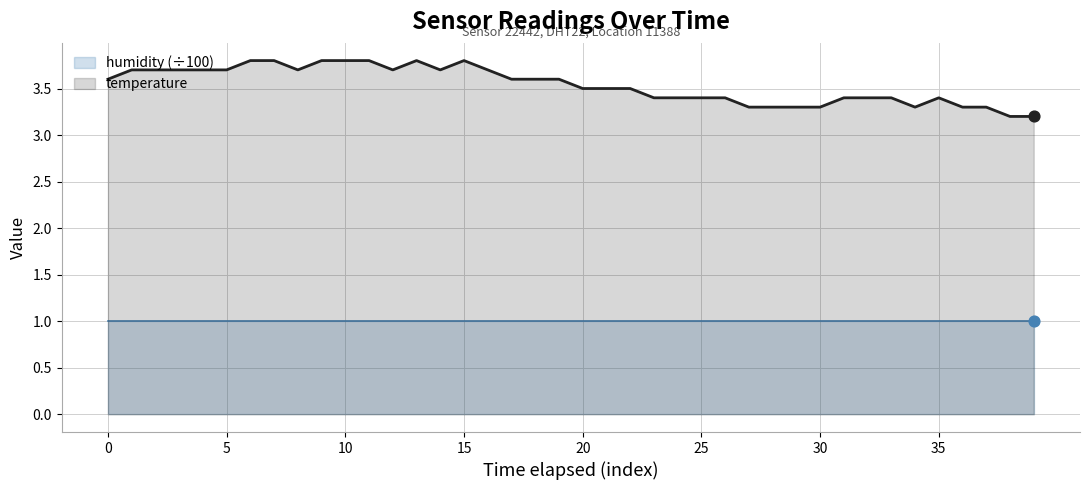

What is the ratio of the value at 2022-11-20T00:10:39 to the value at 2022-11-20T00:30:07?

1.0